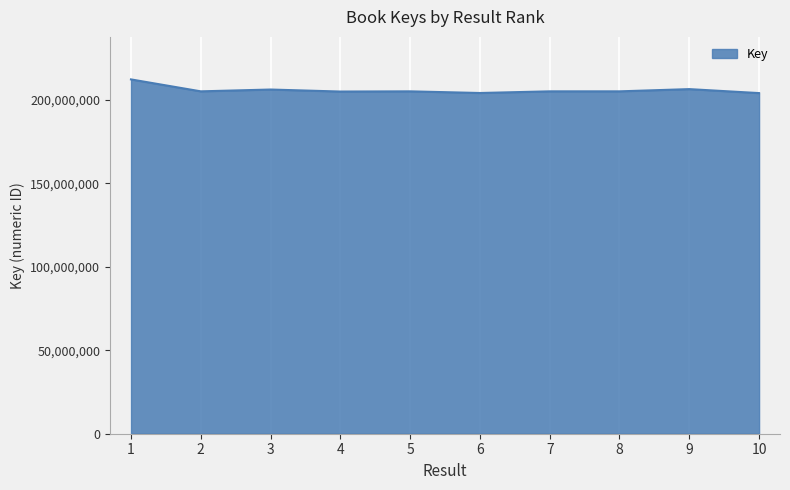

Does the chart have visible grid lines?

Yes